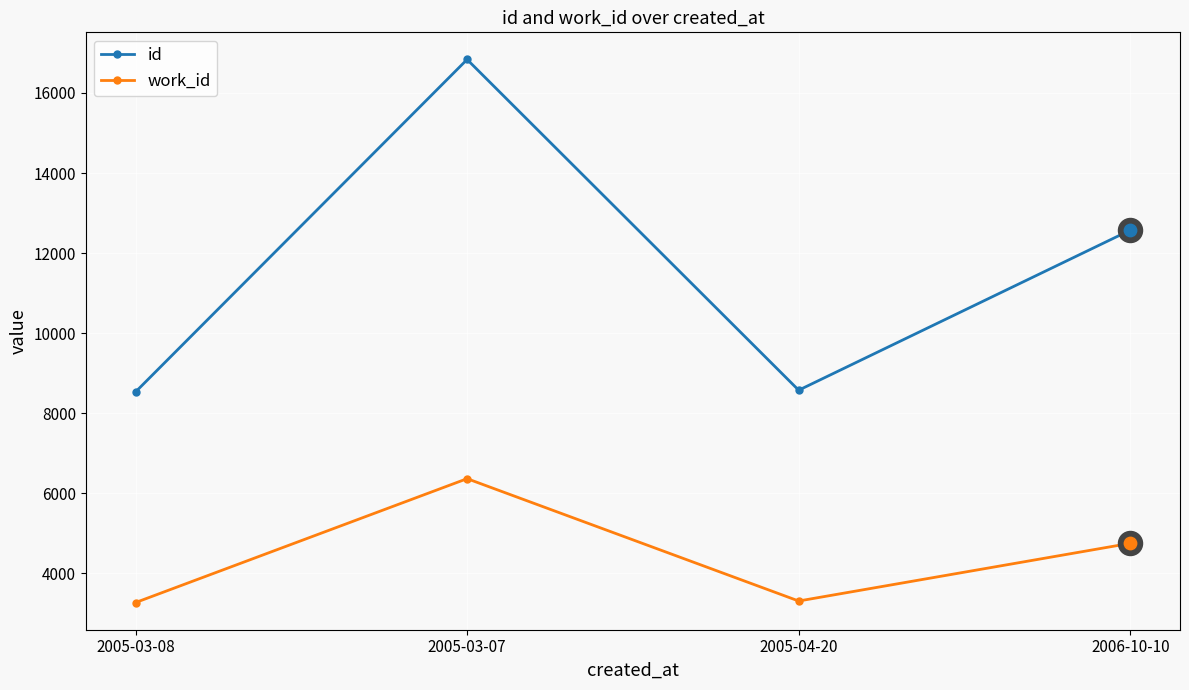

What is the spread (max minus min) of values at 2005-04-20?

5266